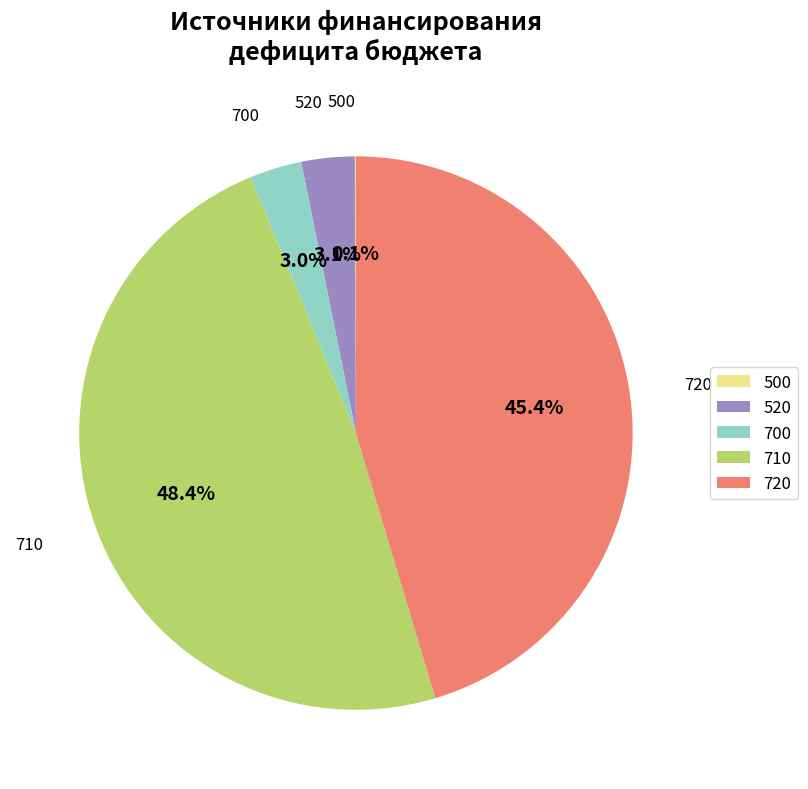

Which slice is the largest?

710